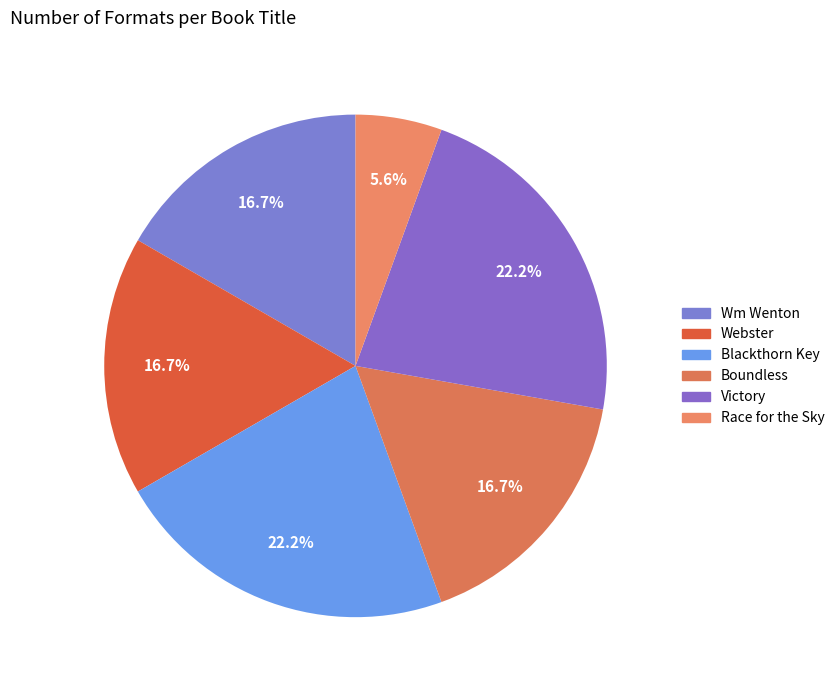

To the nearest percent, what is the difference between the largest and smallest slice percentages?

17%